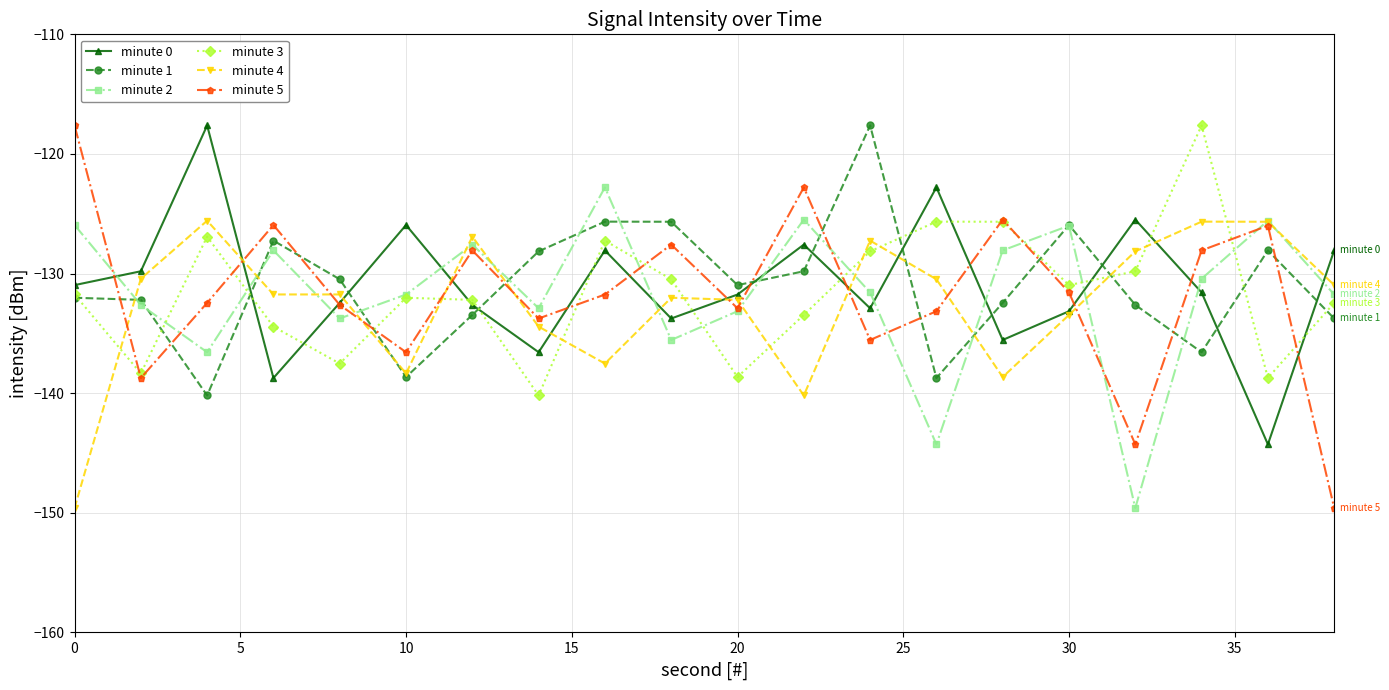

At how many categories does at least one series exceed -122?

4